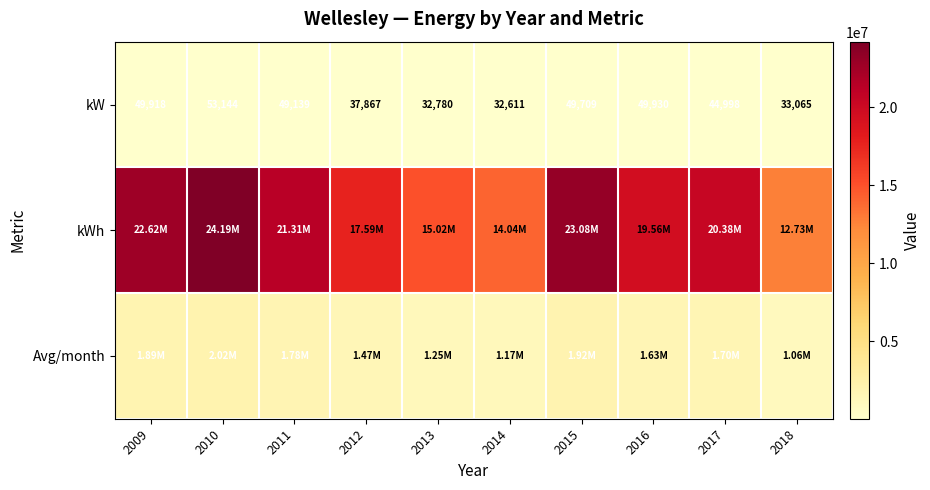

Is it true that kW equals 43072.6 at 2018?

False